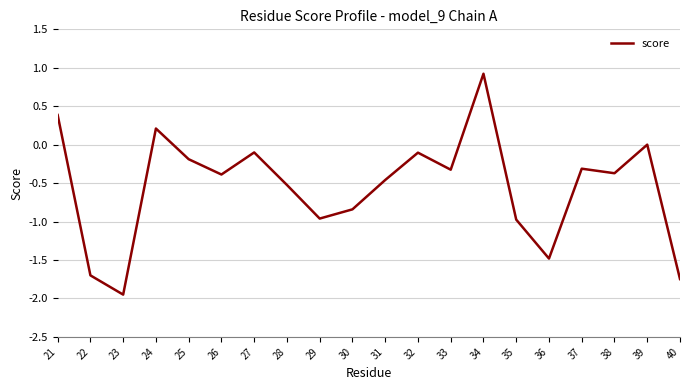

At which label does the data first exceed 0?

21